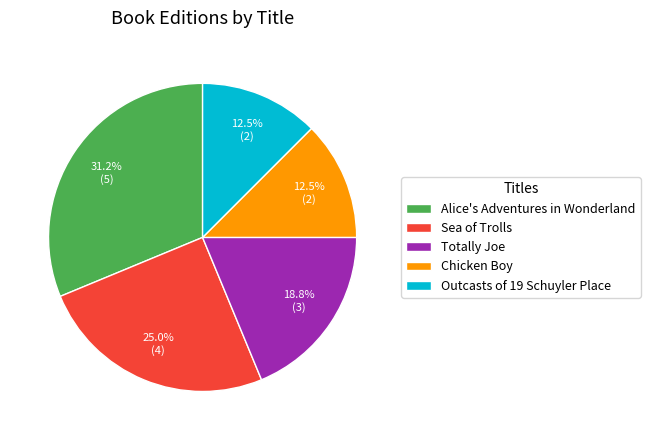

Which has a higher value, Alice's Adventures in Wonderland or Outcasts of 19 Schuyler Place?

Alice's Adventures in Wonderland